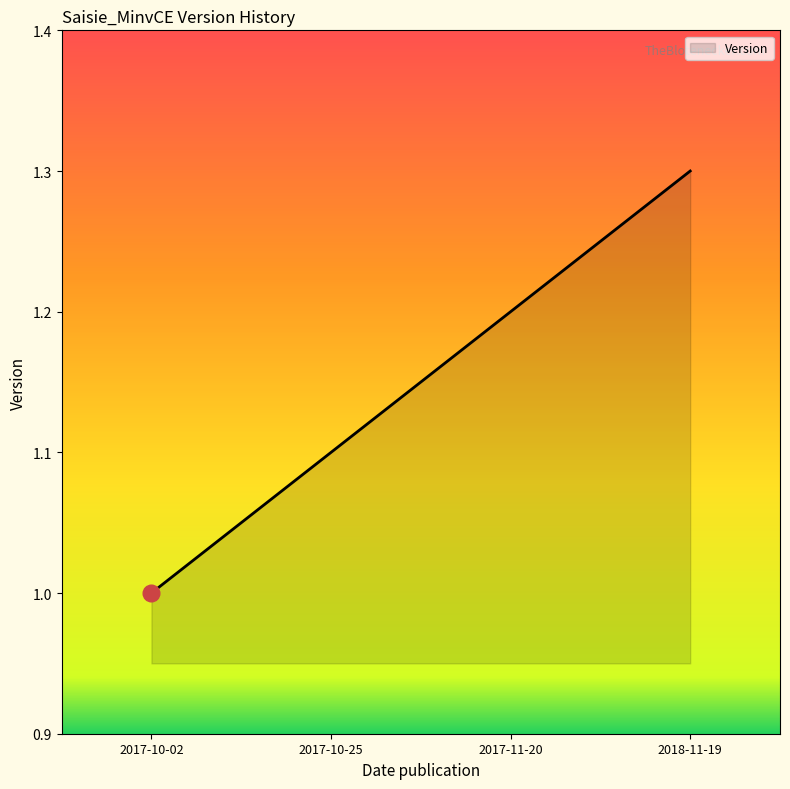

What position from the right is 2017-10-25?

3